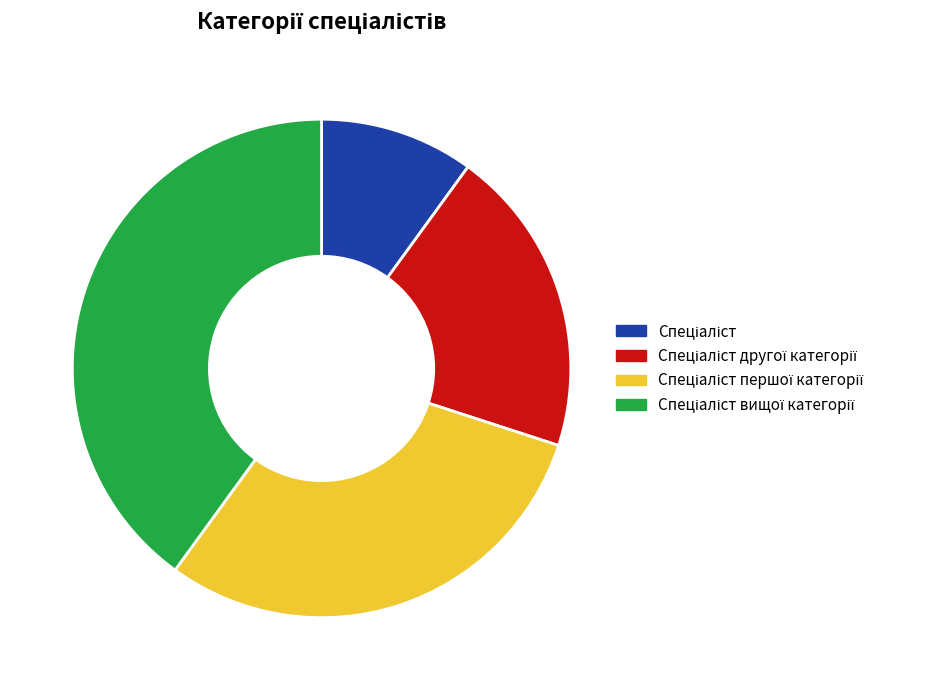

How many segments does this pie chart have?

4